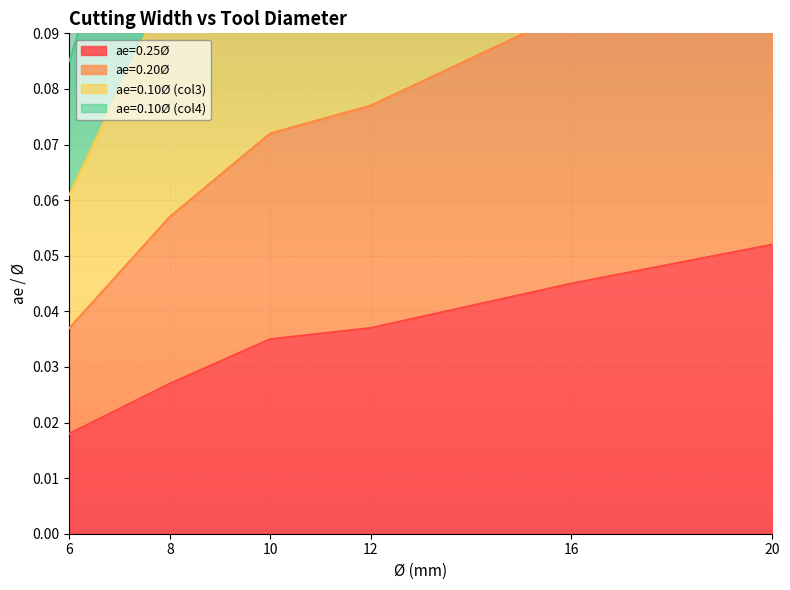

What are all the series names shown in the legend?

ae=0.25Ø, ae=0.20Ø, ae=0.10Ø (col3), ae=0.10Ø (col4)